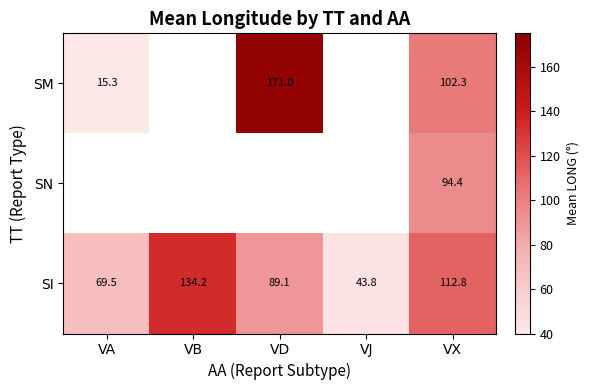

List the labels in order of SI value, smallest first.

VJ, VA, VD, VX, VB